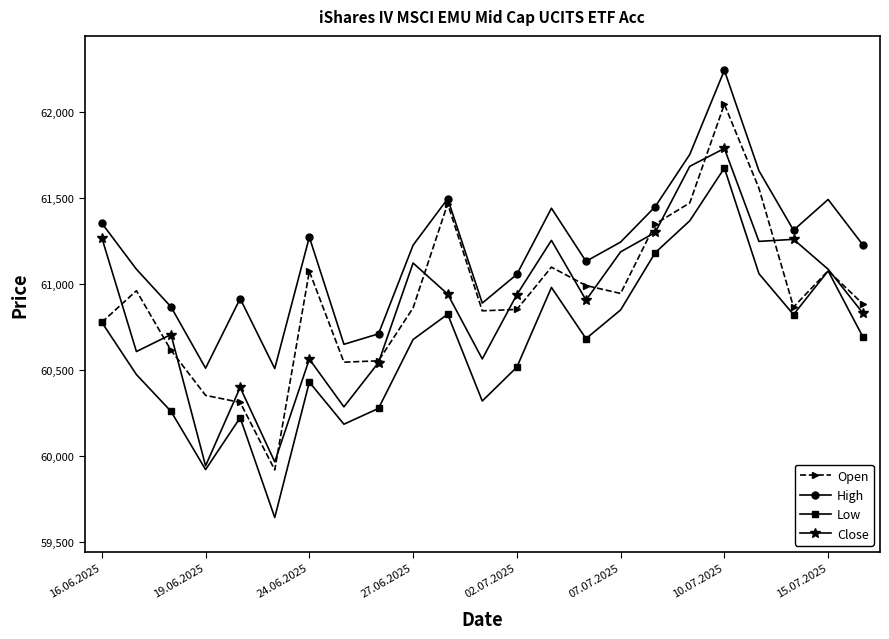

Which series has the widest spread of values?

Open